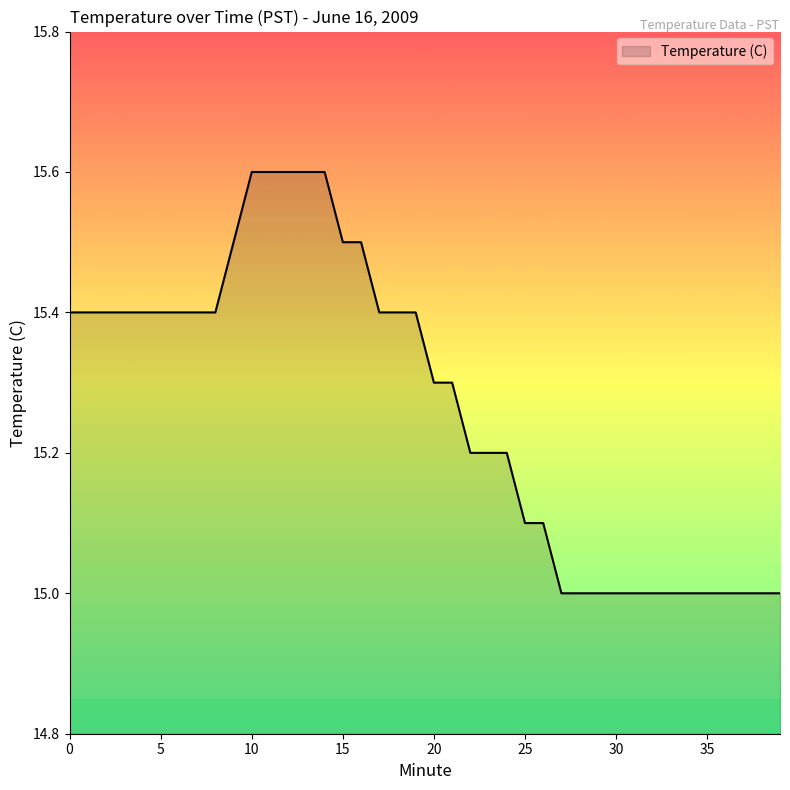

What is the greatest value displayed?

15.6